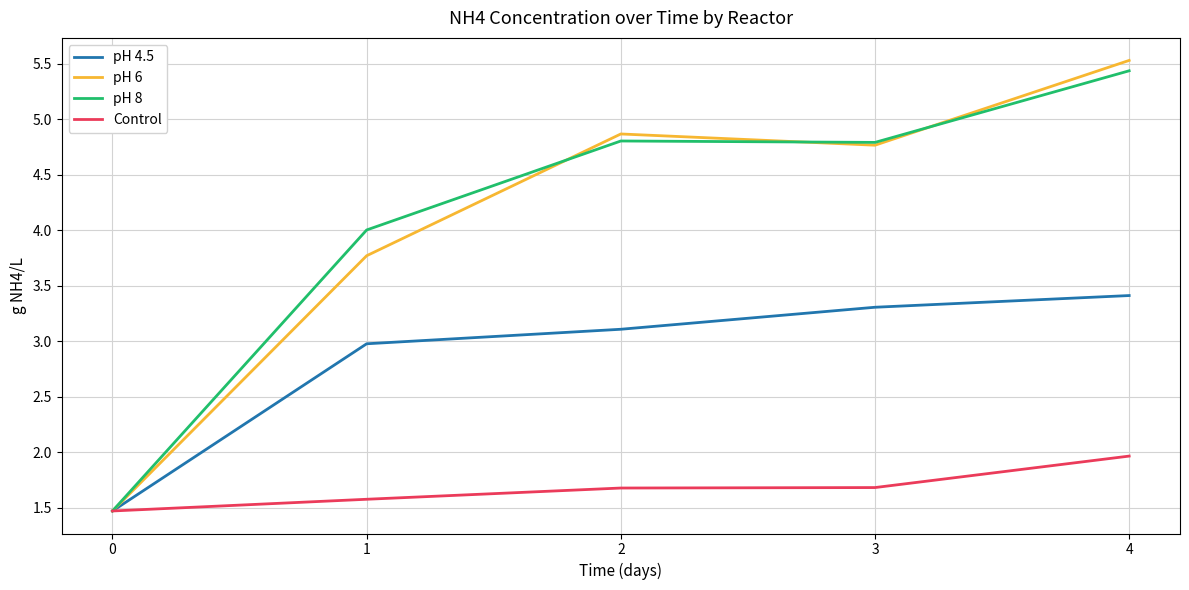

True or false: pH 6 has more than 2 interior local peaks.

False